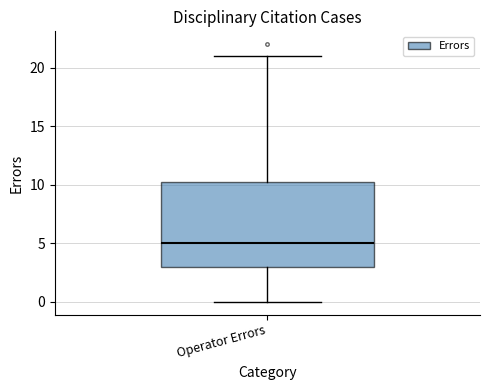

Transcribe this box plot: give where the median line is, the range the box spans, and where the two whiskers end, as read against the y-axis. The values are not printed on the chart, so give them approximately, as read against the axis.

median 5.0, box 3.0 to 10.5, whiskers 0.0 to 21.0